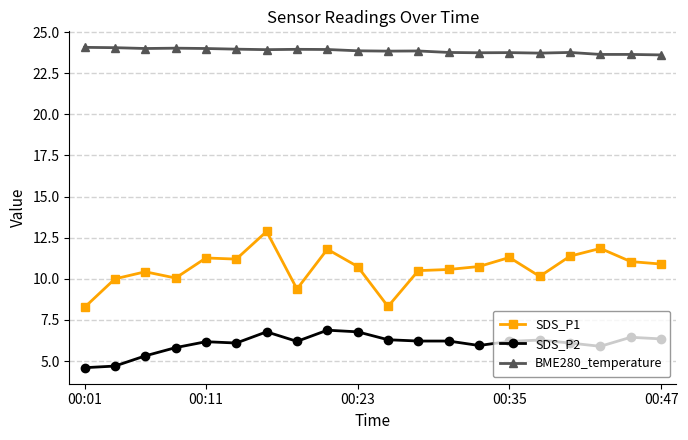

Which series has the largest total across all categories?

BME280_temperature